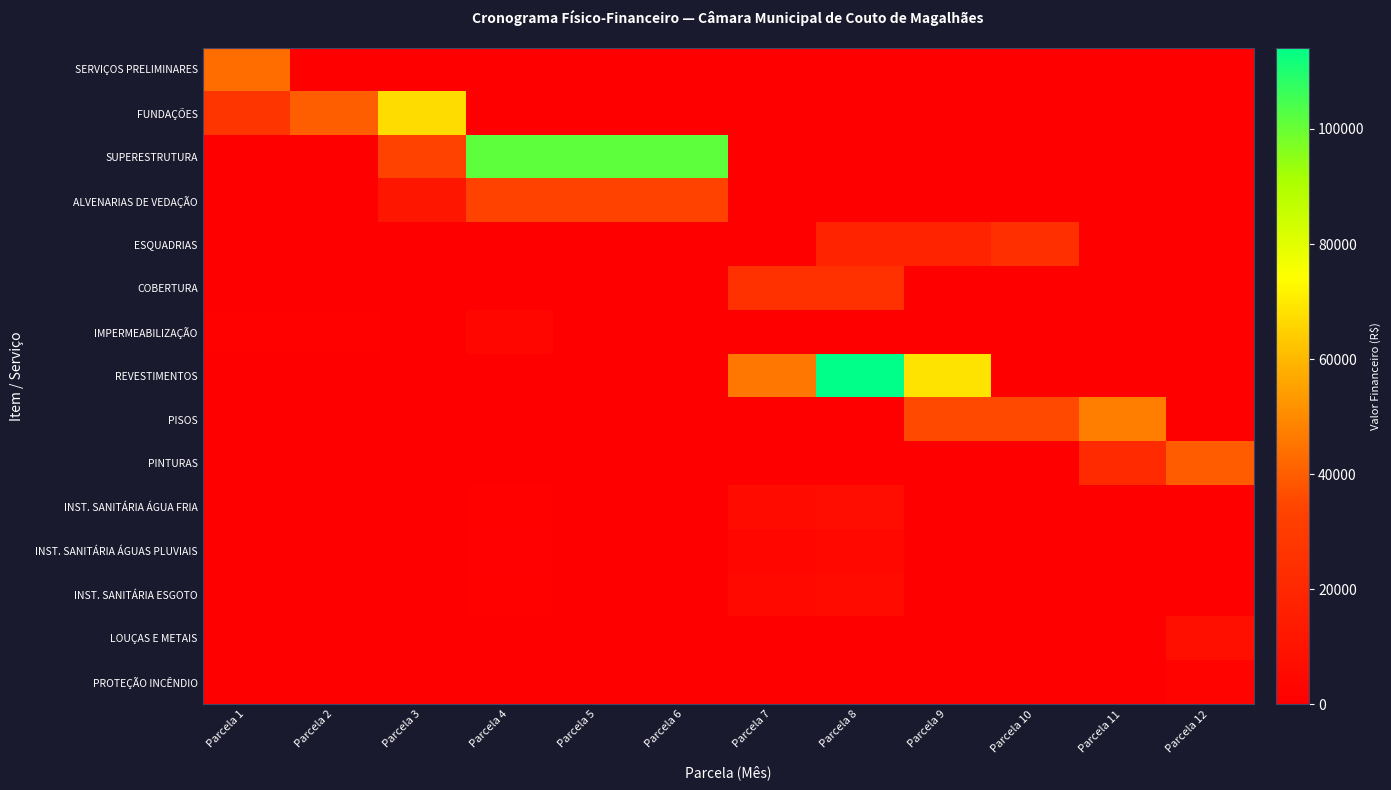

How many distinct data groups are displayed?

15